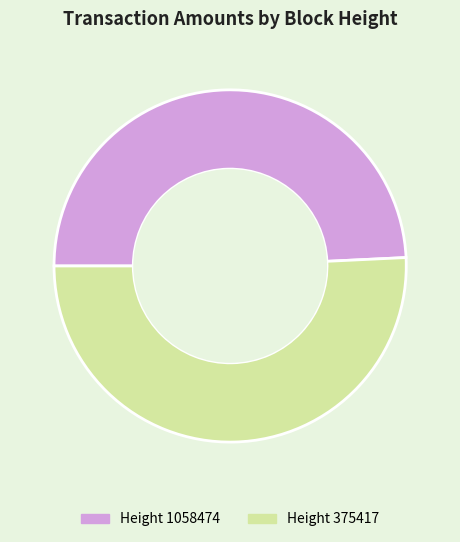

Does any single category account for the majority?

Yes